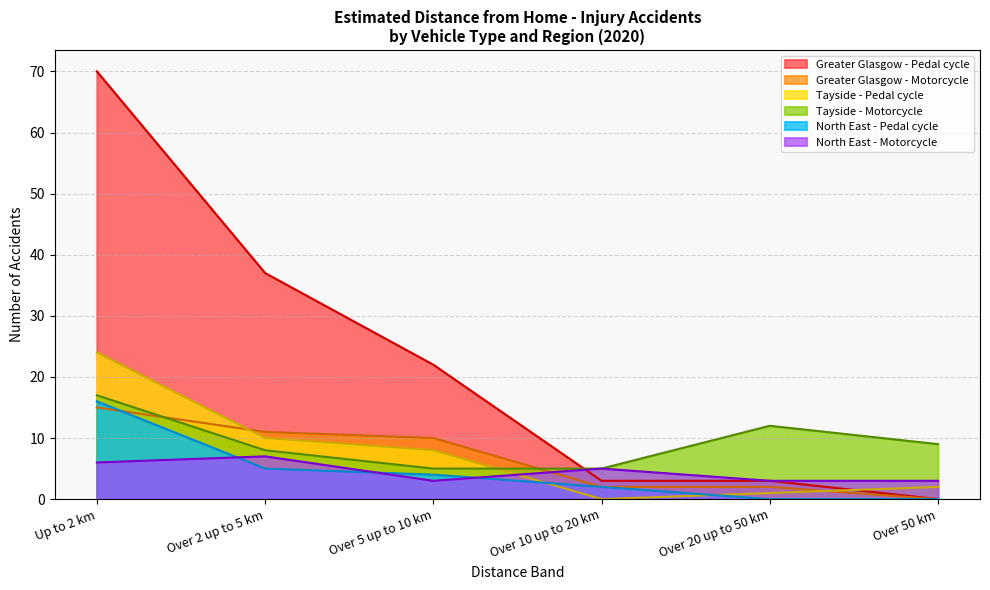

Is the value of Greater Glasgow - Motorcycle at Over 2 up to 5 km greater than the value of Greater Glasgow - Pedal cycle at Over 10 up to 20 km?

Yes